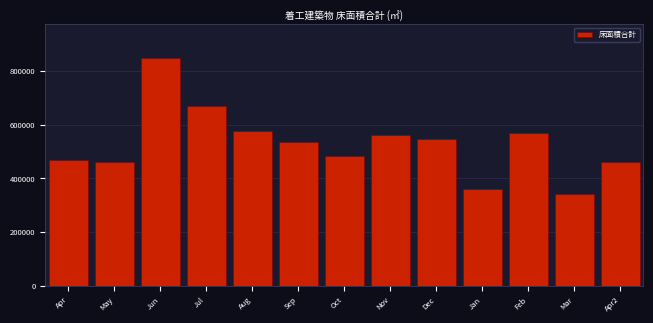

Approximately how many times larger is the value at Feb compared to Sep?

1.1